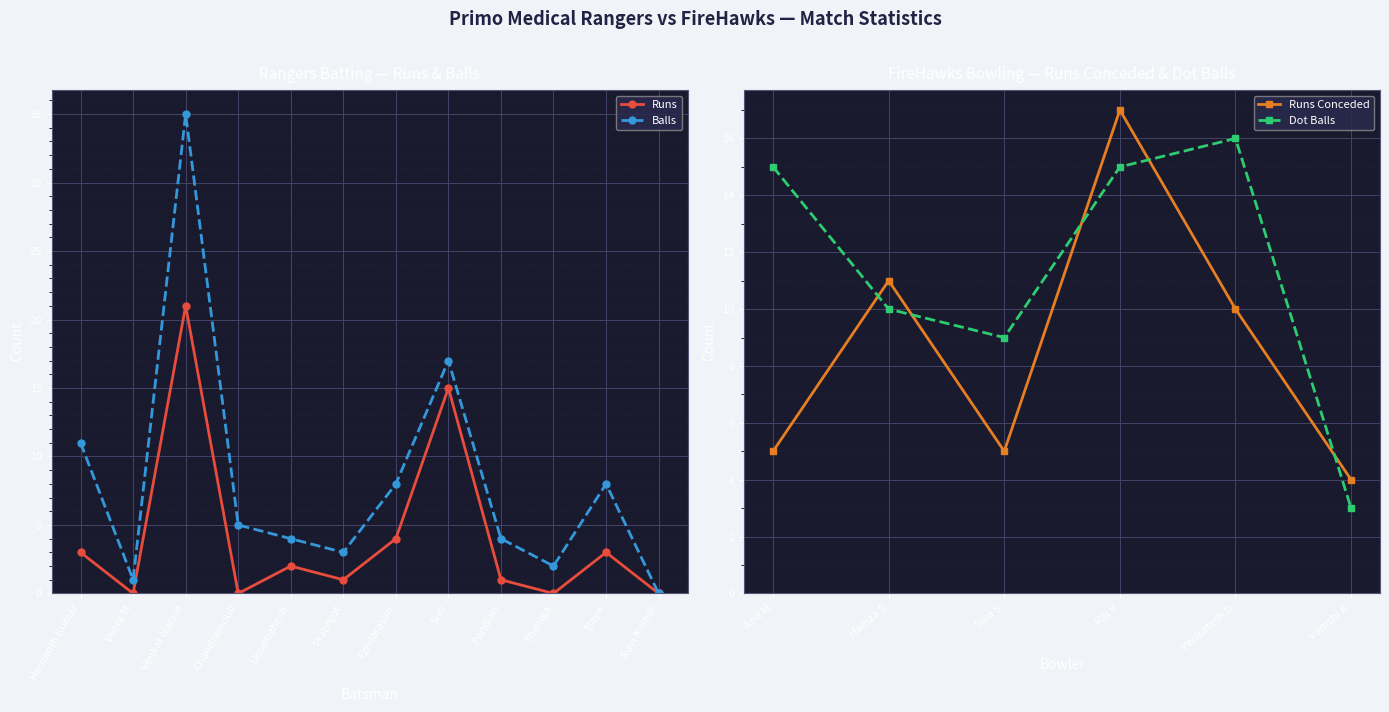

What is the sum of the Balls values at Umamahesh and Pandian?

8